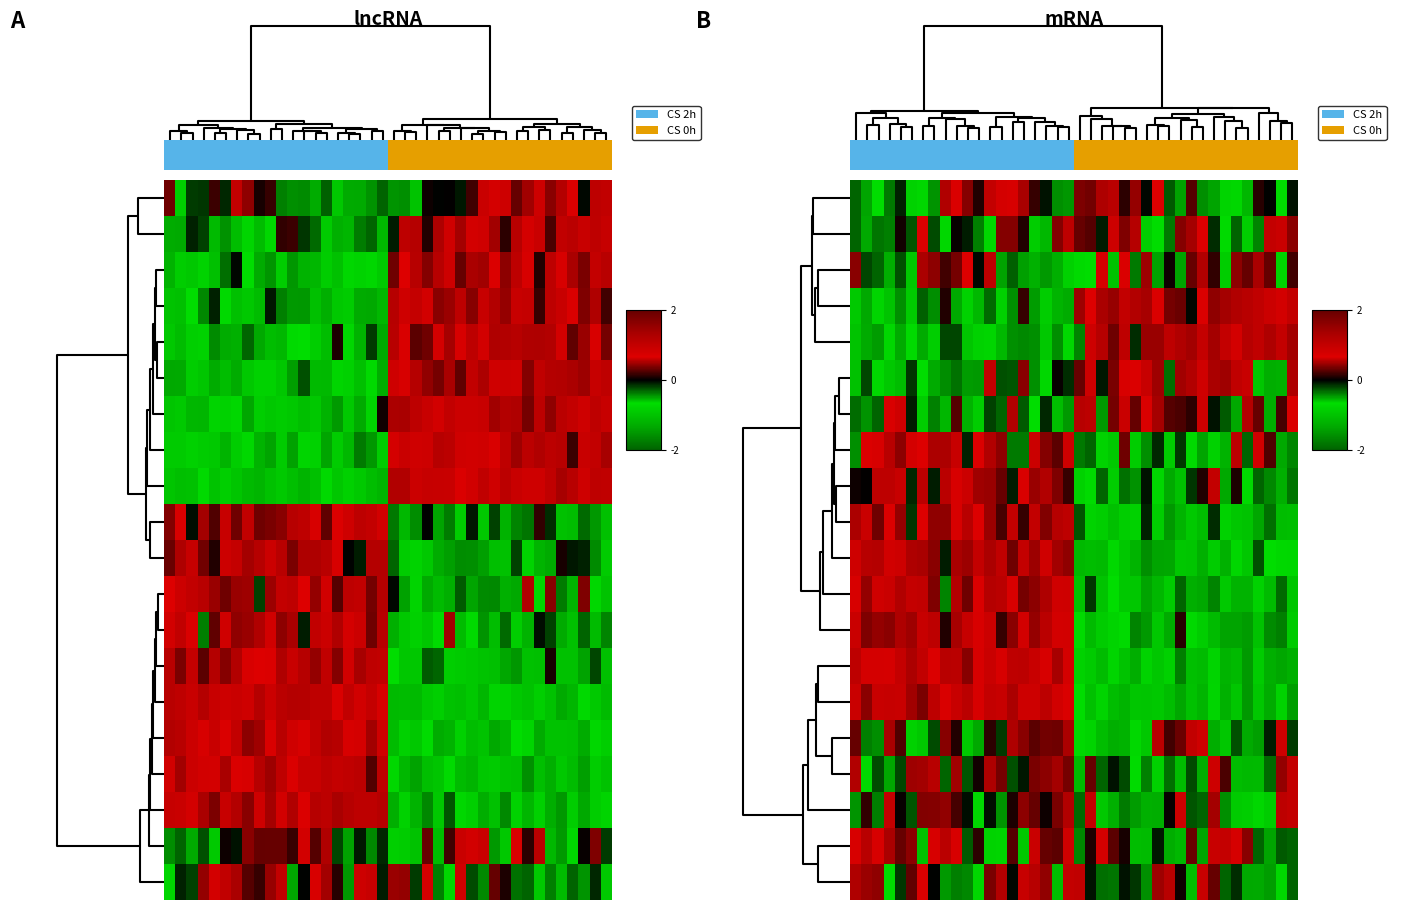

Count the number of categories in the chart.

40